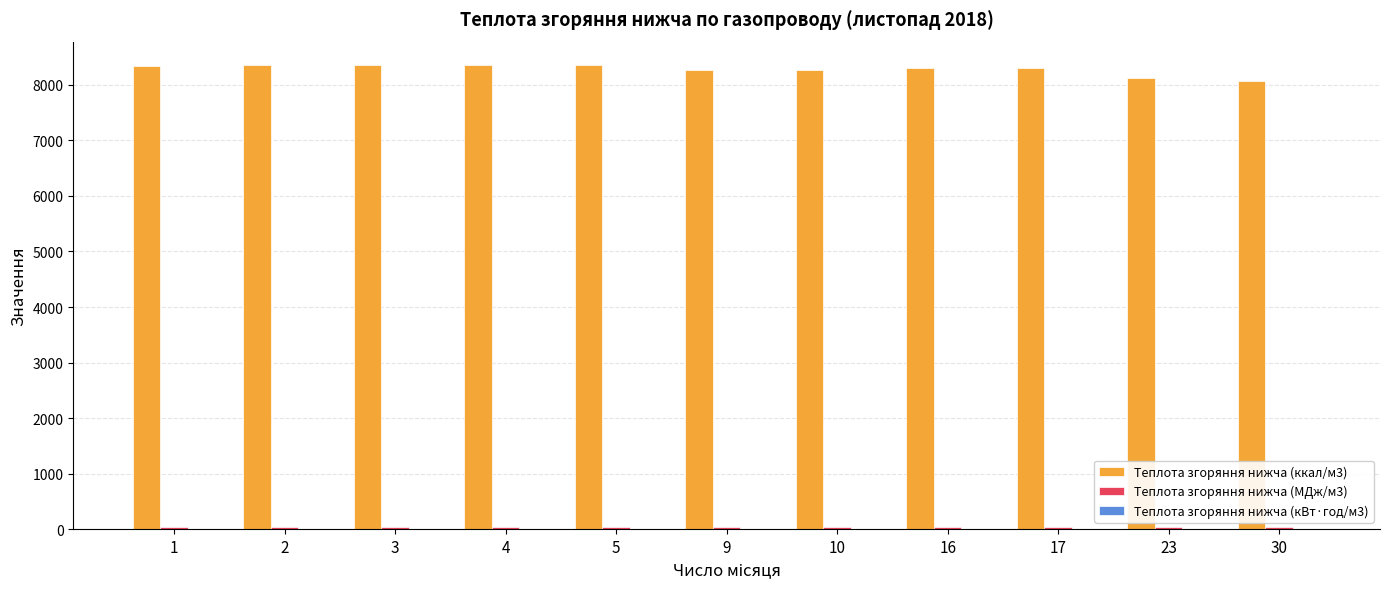

What is the greatest value displayed?

8362.0